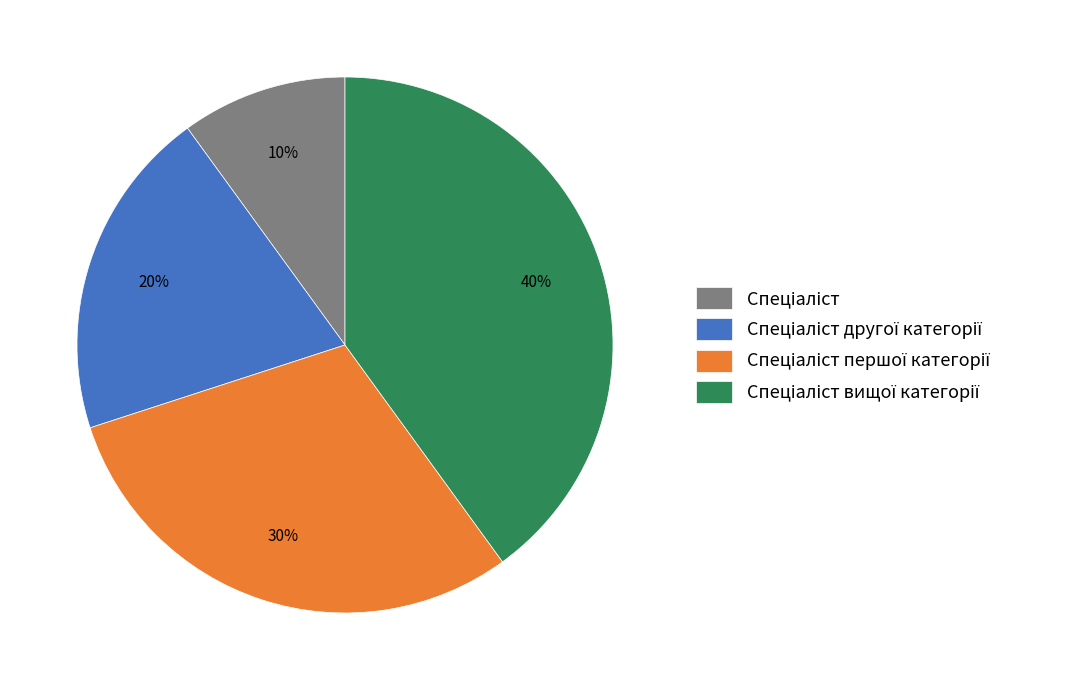

Is there any slice that represents more than half of the pie?

No